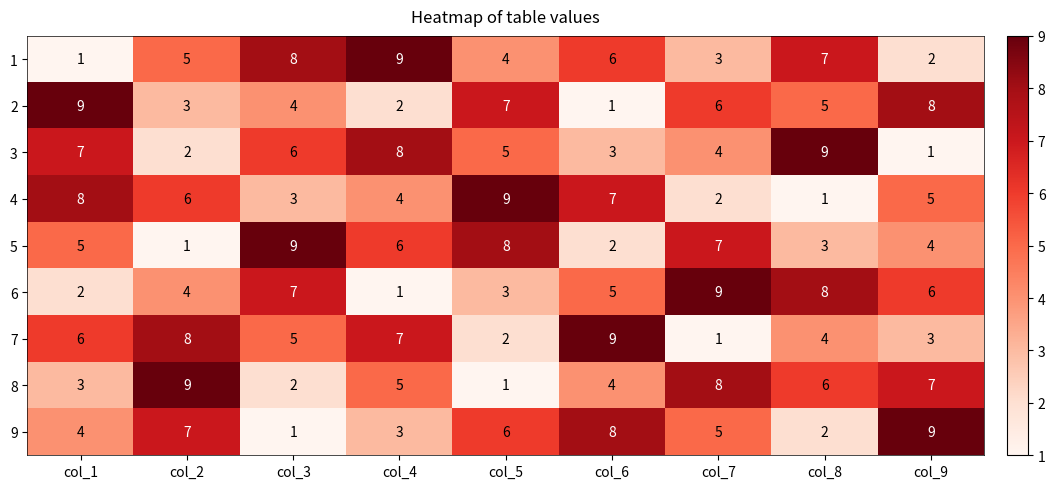

What is the difference between the maximum and minimum values in the 4 series?

8